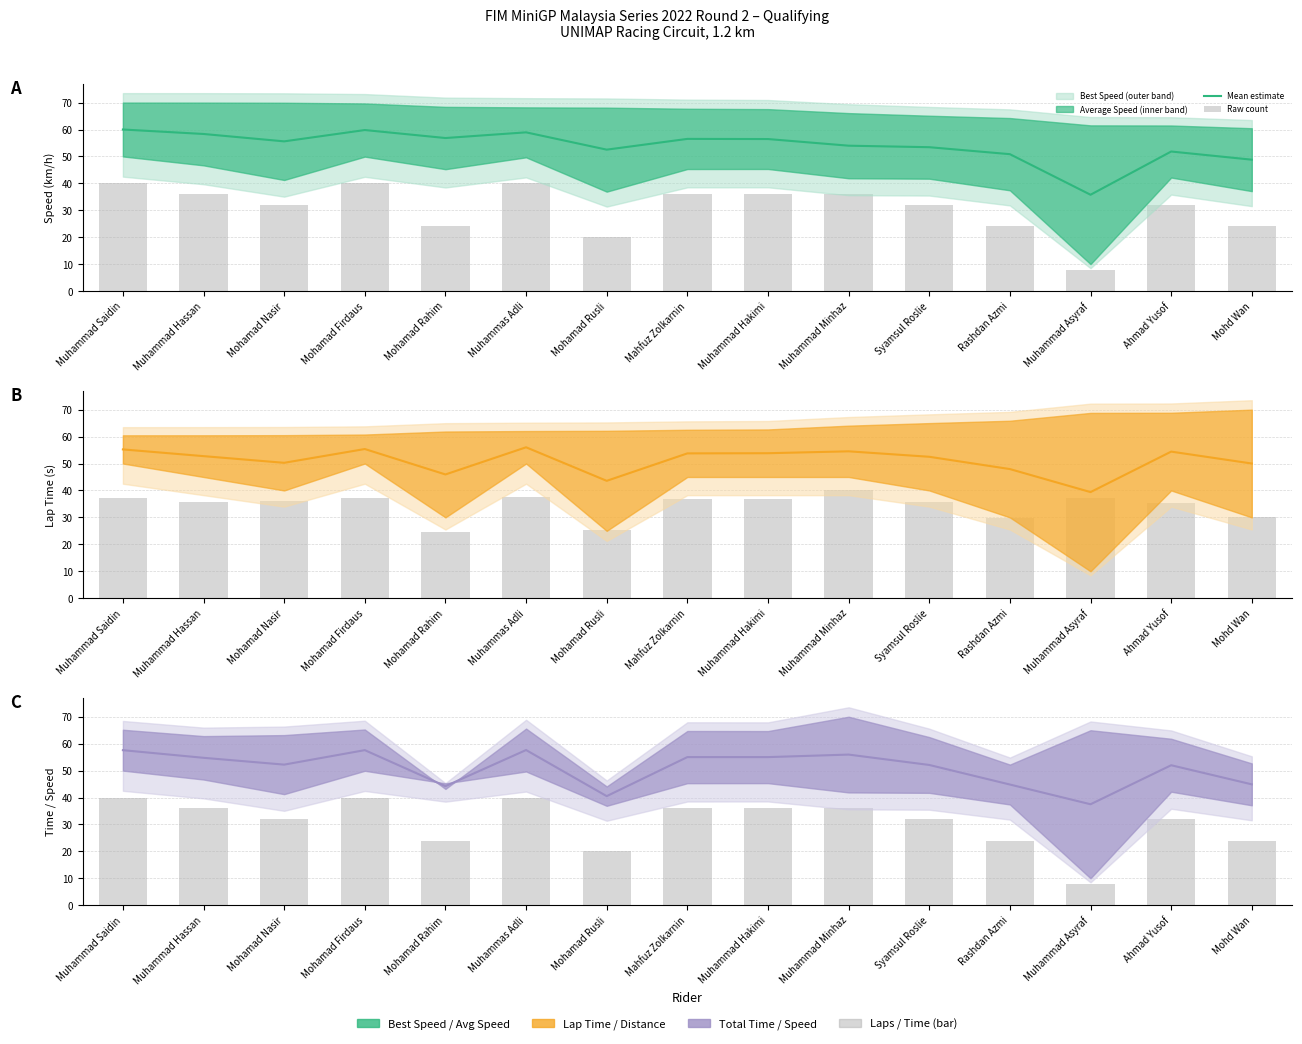

The Raw count series shows 60.9 at Mahfuz Zolkarnin. True or false?

False